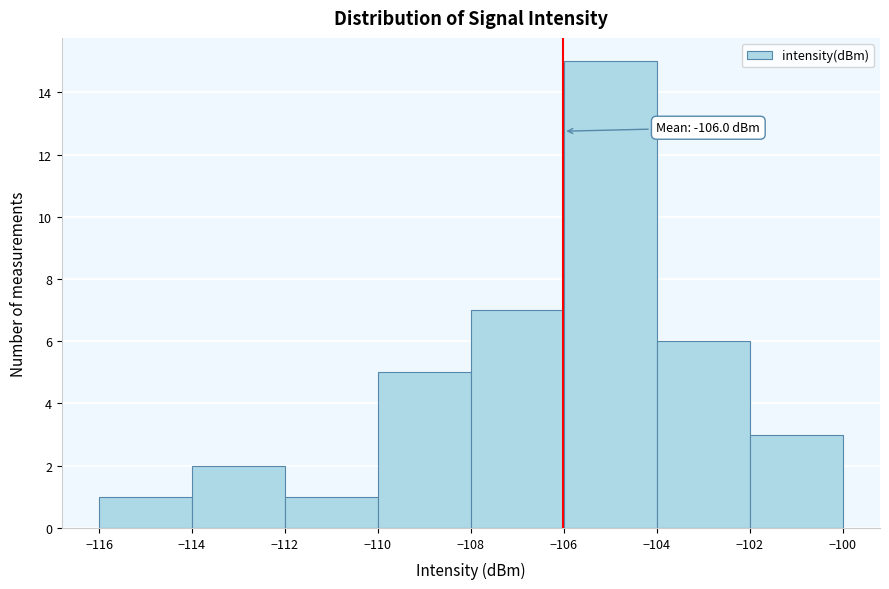

Over which range of the x-axis is the bar tallest?

-106 to -104